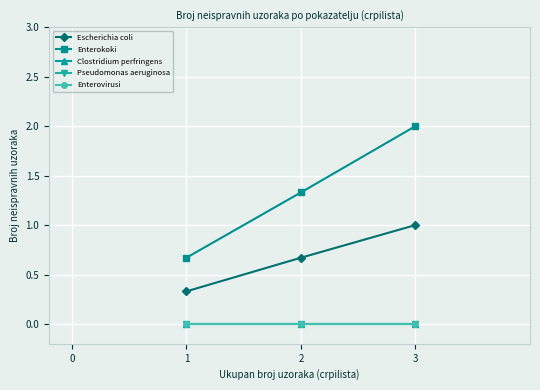

How many lines are shown in the chart?

5